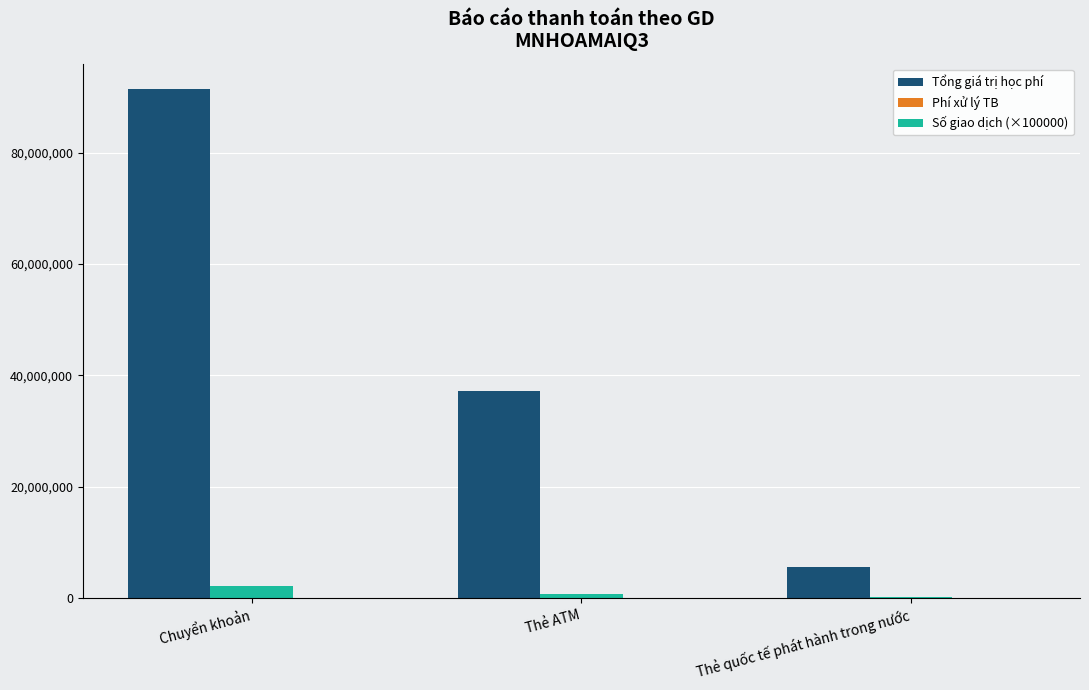

At which category is the sum across all series the highest?

Chuyển khoản